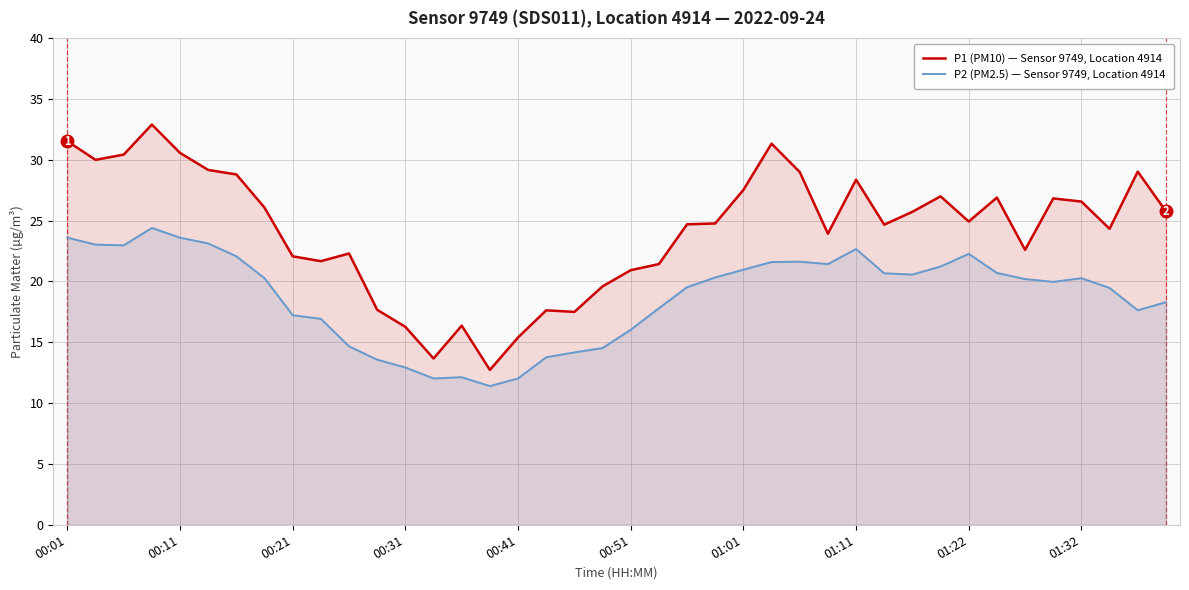

At 26, list the series in order from largest to smallest.

P1 (PM10) — Sensor 9749, Location 4914, P2 (PM2.5) — Sensor 9749, Location 4914